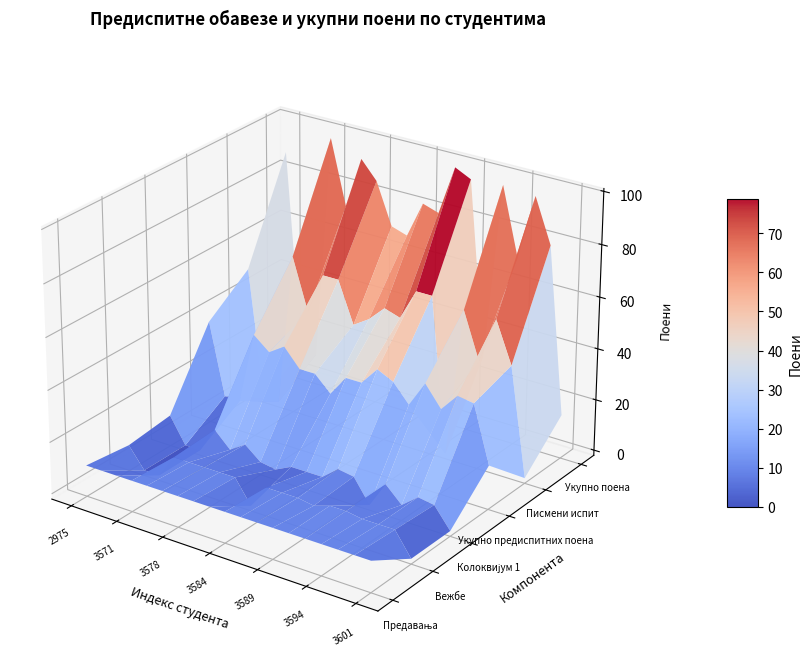

At which label does Укупно поена first exceed 80?

2975